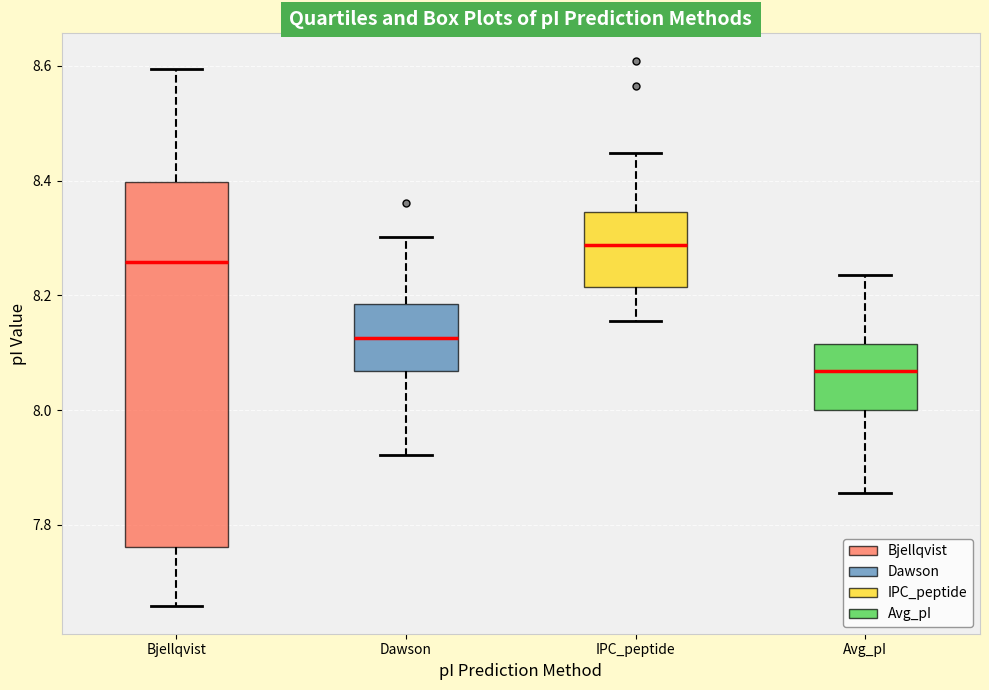

Which box is the tallest, from its lower edge to its upper edge?

Bjellqvist